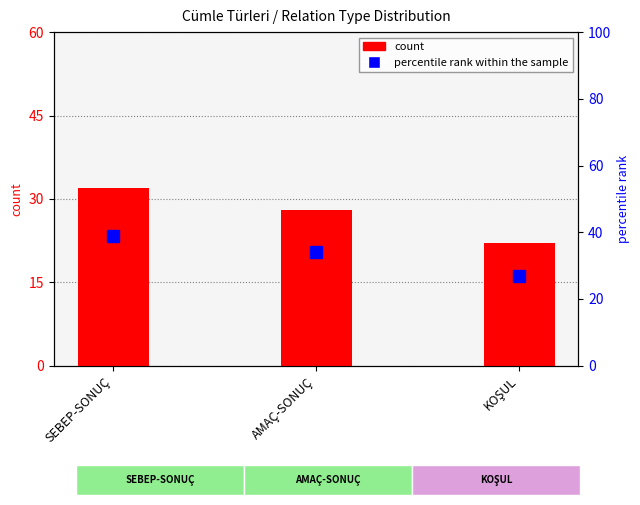

Between KOŞUL and SEBEP-SONUÇ, which is larger?

SEBEP-SONUÇ